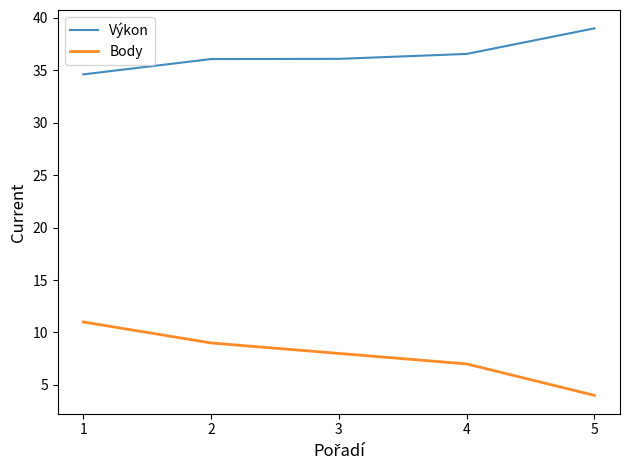

Count the number of data series in this chart.

2